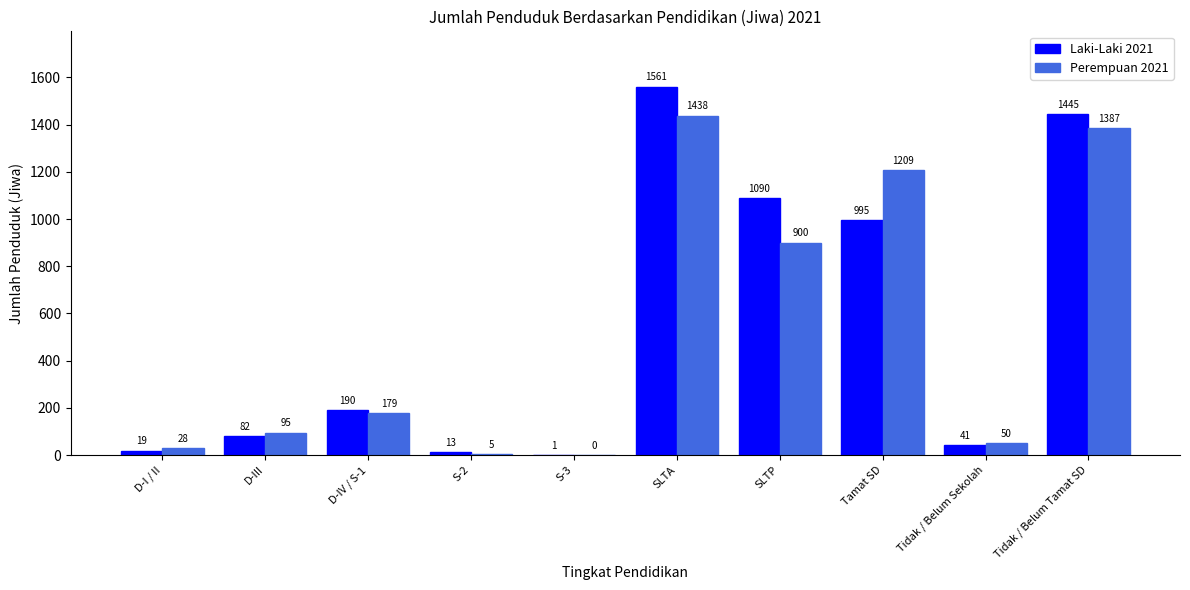

What is the maximum value for Laki-Laki 2021?

1561